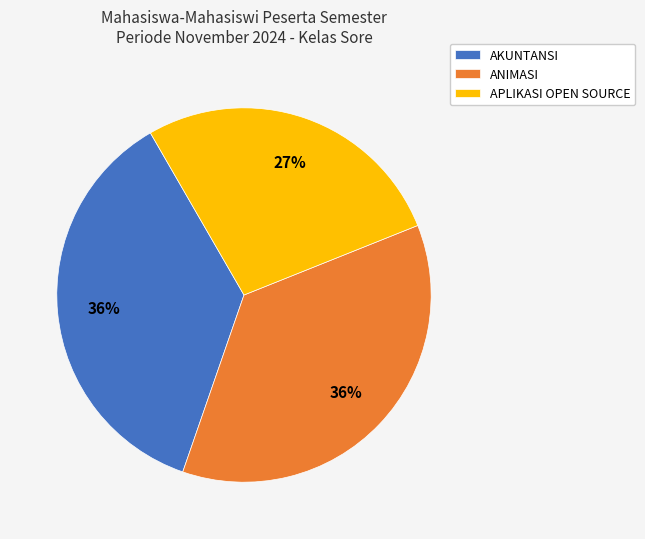

Which slice is the smallest?

APLIKASI OPEN SOURCE